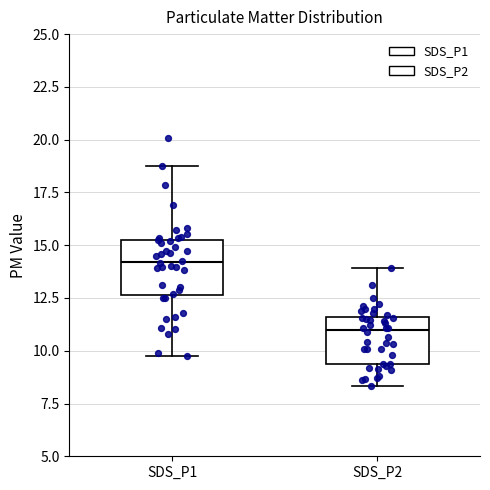

Reading left to right, read every box against the y-axis: the position of its median line, the range the box covers, and the ends of its whiskers. The values are not printed on the chart, so give them approximately, as read against the axis.

SDS_P1: median 14.0, box 12.5 to 15.5, whiskers 10.0 to 18.5
SDS_P2: median 11.0, box 9.5 to 11.5, whiskers 8.5 to 14.0